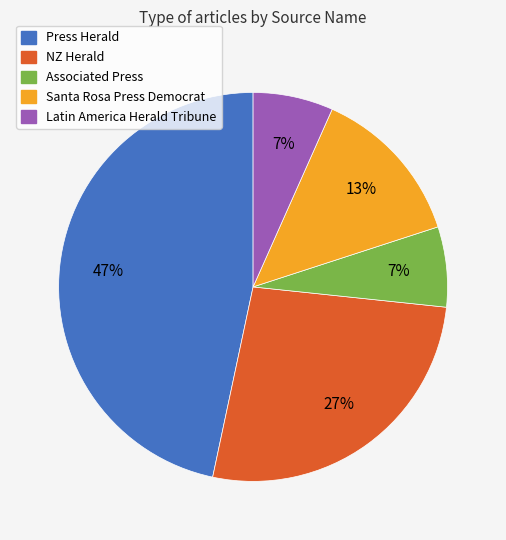

Does any single category account for the majority?

No